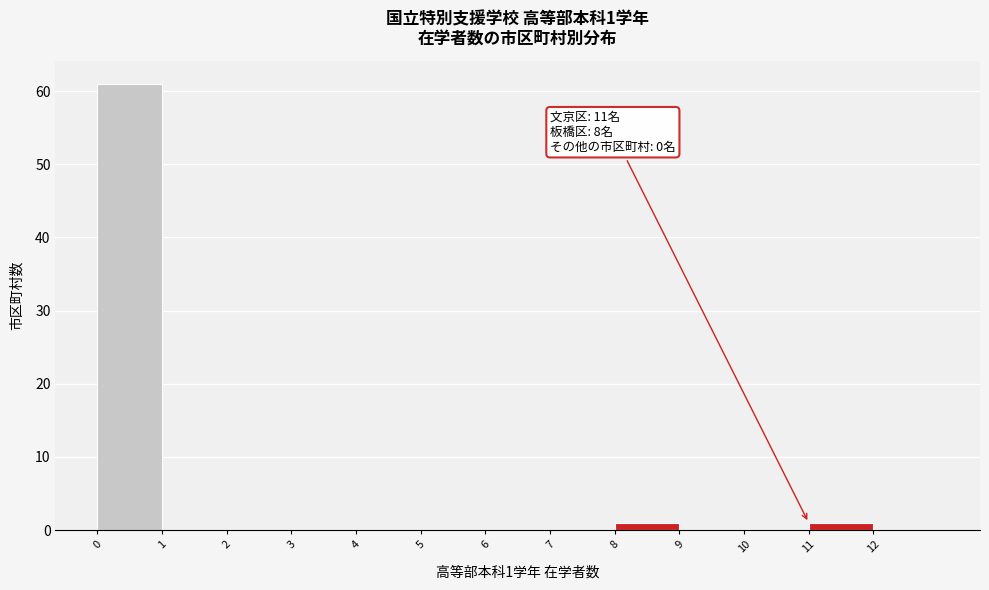

Over which range of the x-axis is the bar tallest?

0 to 1